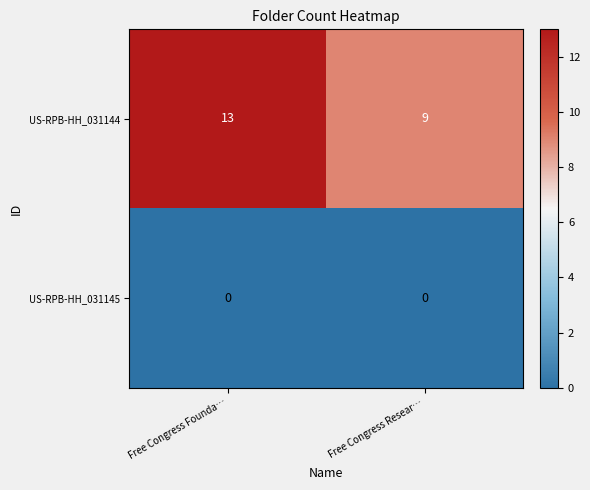

What is the difference between the US-RPB-HH_031144 values at Free Congress Resear… and Free Congress Founda…?

4